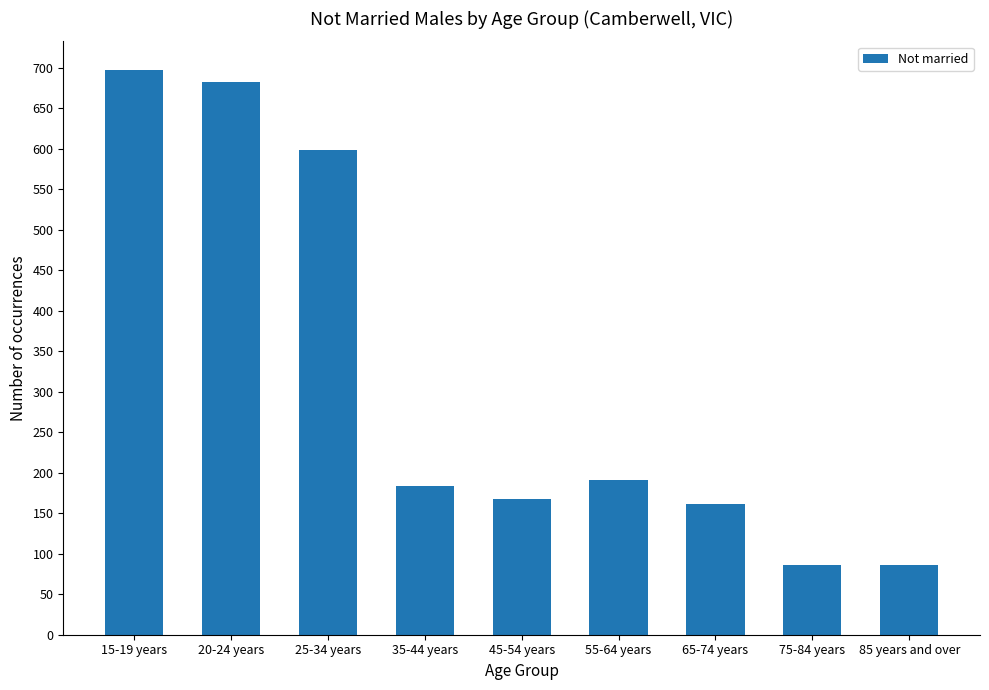

What is the label of the 5th bar from the right?

45-54 years